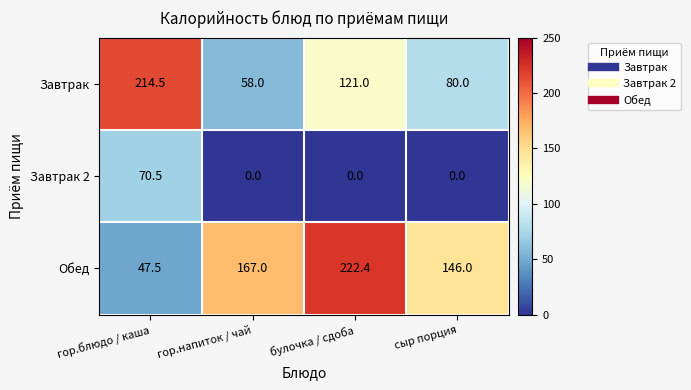

What is the spread (max minus min) of values at гор.напиток / чай?

167.0